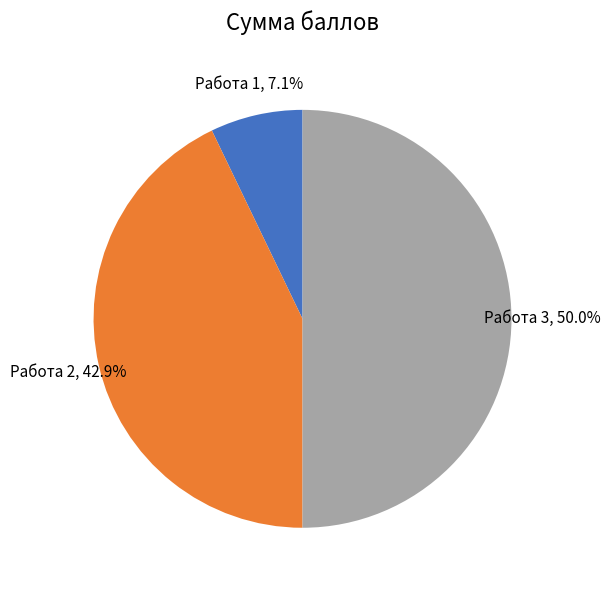

Combined, do Работа 3 and Работа 1 account for over 50%?

Yes